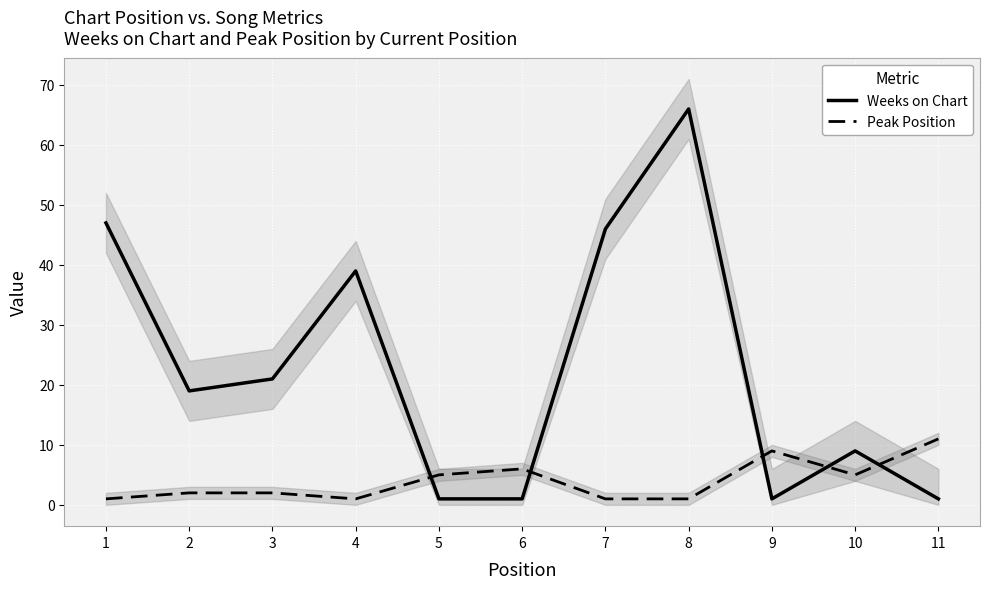

Which series has the widest spread of values?

Weeks on Chart